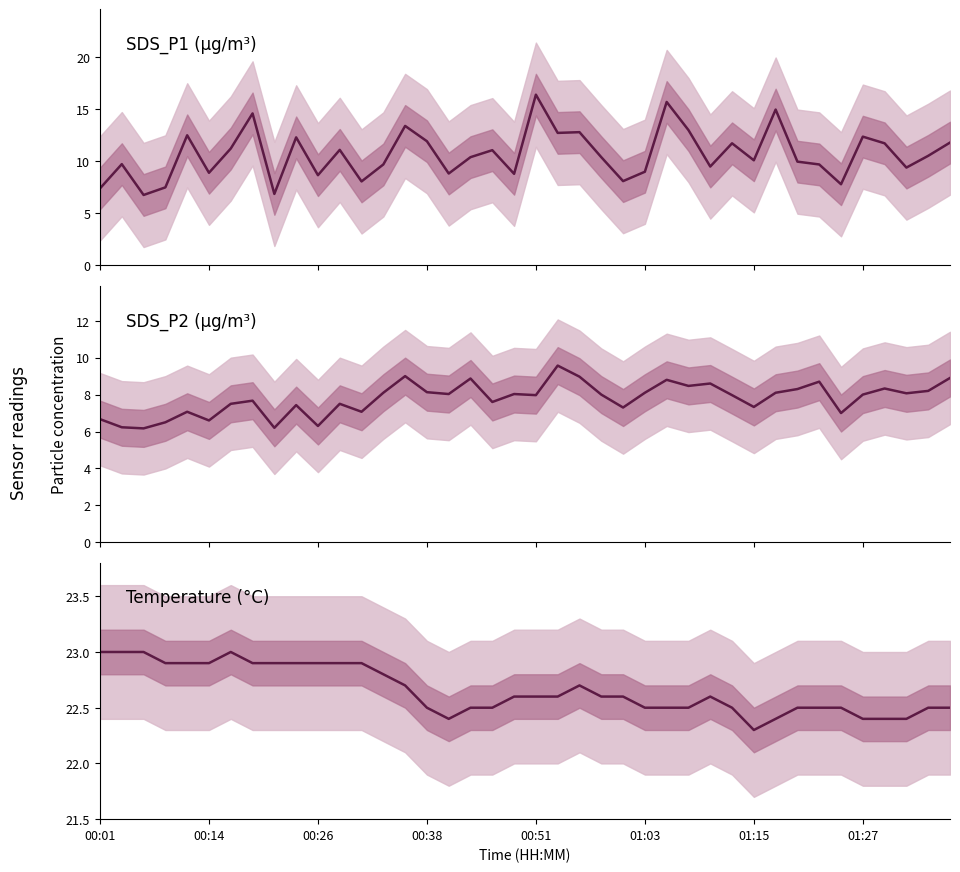

Reading right to left, extract all data points from this chart.

SDS_P1: 11.8	10.5	9.4	11.7	12.4	7.8	9.7	10.0	15.0	10.1	11.7	9.5	13.0	15.7	9.0	8.1	10.4	12.8	12.7	16.4	8.8	11.1	10.4	8.8	11.9	13.4	9.7	8.1	11.1	8.7	12.3	6.9	14.6	11.2	8.9	12.5	7.5	6.8	9.7	7.4
SDS_P2: 8.9	8.2	8.1	8.3	8.0	7.0	8.7	8.3	8.1	7.3	8.0	8.6	8.5	8.8	8.1	7.3	8.0	9.0	9.6	8.0	8.0	7.6	8.9	8.0	8.1	9.0	8.1	7.1	7.5	6.3	7.4	6.2	7.7	7.5	6.6	7.1	6.5	6.2	6.2	6.7
Temperature (°C): 22.5	22.5	22.4	22.4	22.4	22.5	22.5	22.5	22.4	22.3	22.5	22.6	22.5	22.5	22.5	22.6	22.6	22.7	22.6	22.6	22.6	22.5	22.5	22.4	22.5	22.7	22.8	22.9	22.9	22.9	22.9	22.9	22.9	23.0	22.9	22.9	22.9	23.0	23.0	23.0